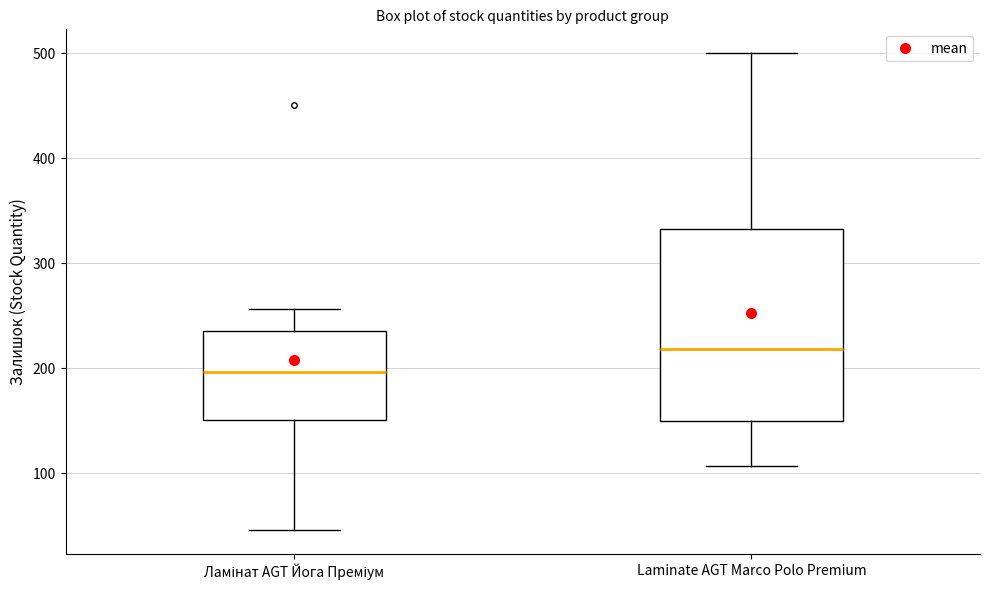

Reading left to right, transcribe this box plot: for each box, give where its median line is, the range the box spans, and where its two whiskers end, as read against the y-axis. The values are not printed on the chart, so give them approximately, as read against the axis.

Ламінат AGT Йога Преміум: median 200, box 150 to 240, whiskers 50 to 260
Laminate AGT Marco Polo Premium: median 220, box 150 to 330, whiskers 110 to 500